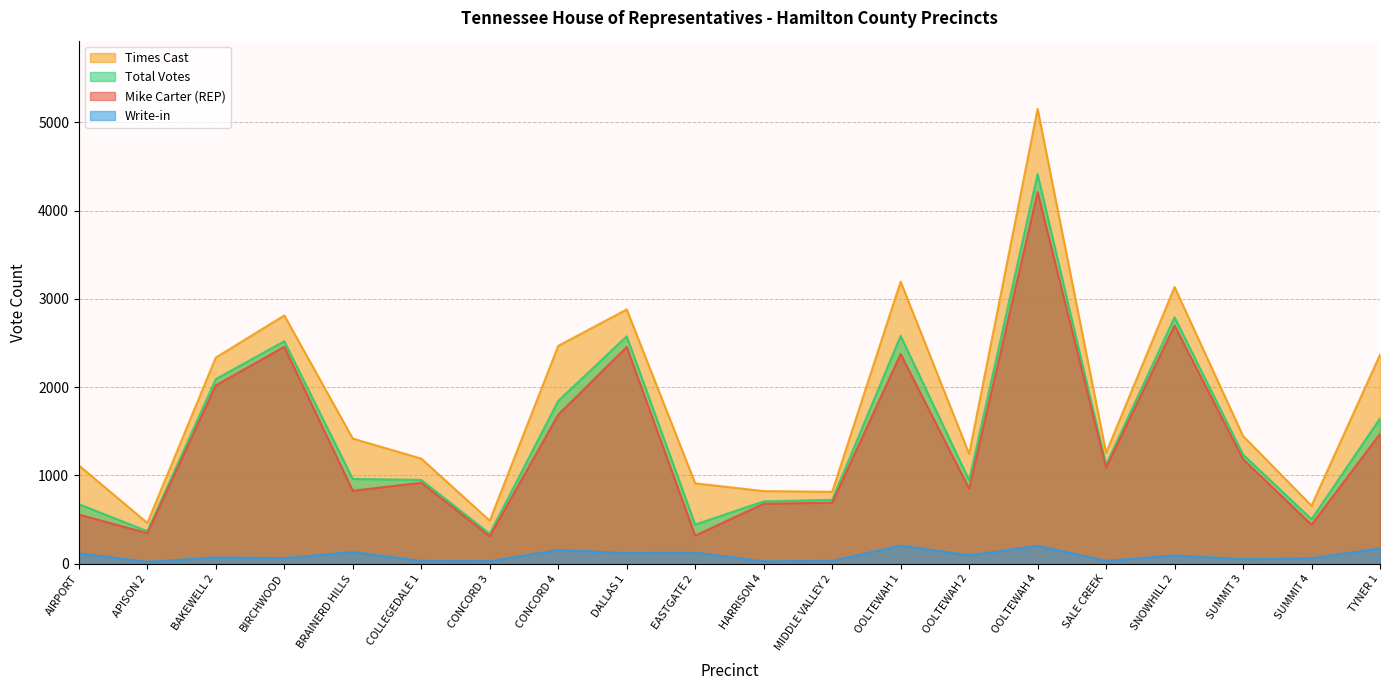

The value of Write-in at BIRCHWOOD is 63. True or false?

True